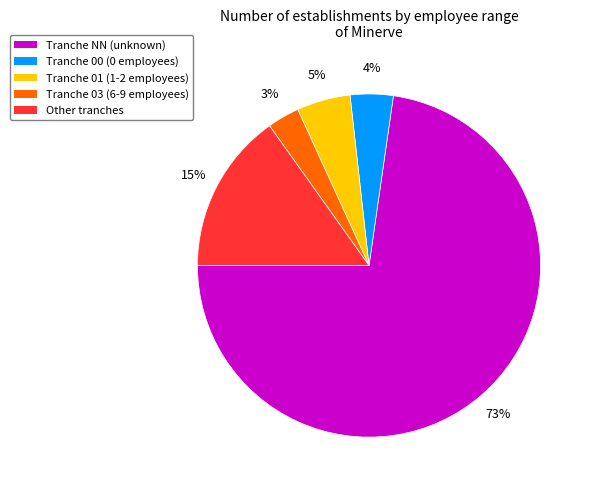

To the nearest percent, what is the average slice percentage?

20%